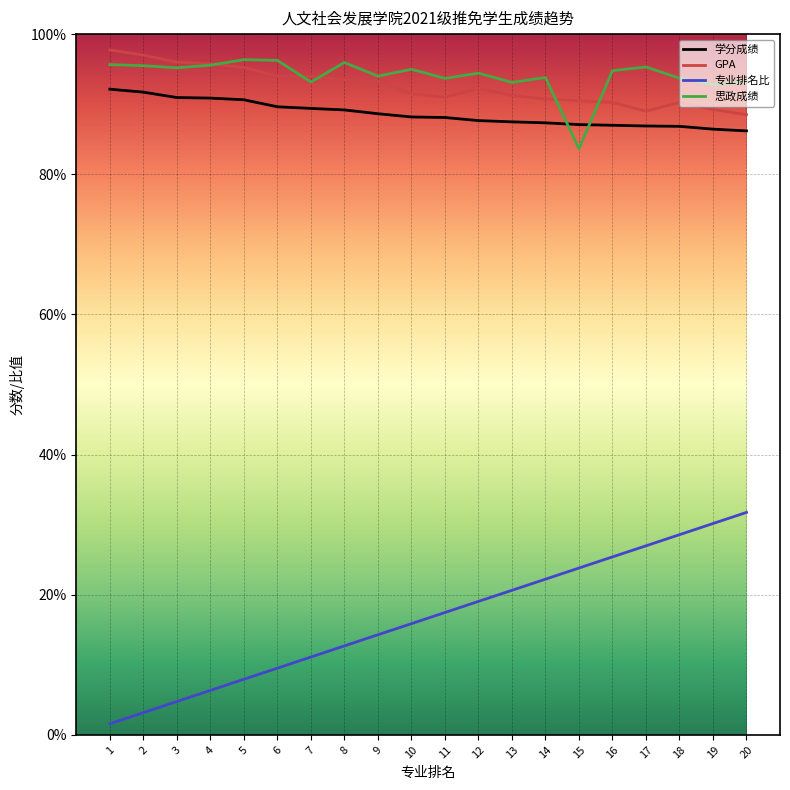

How many lines are shown in the chart?

4